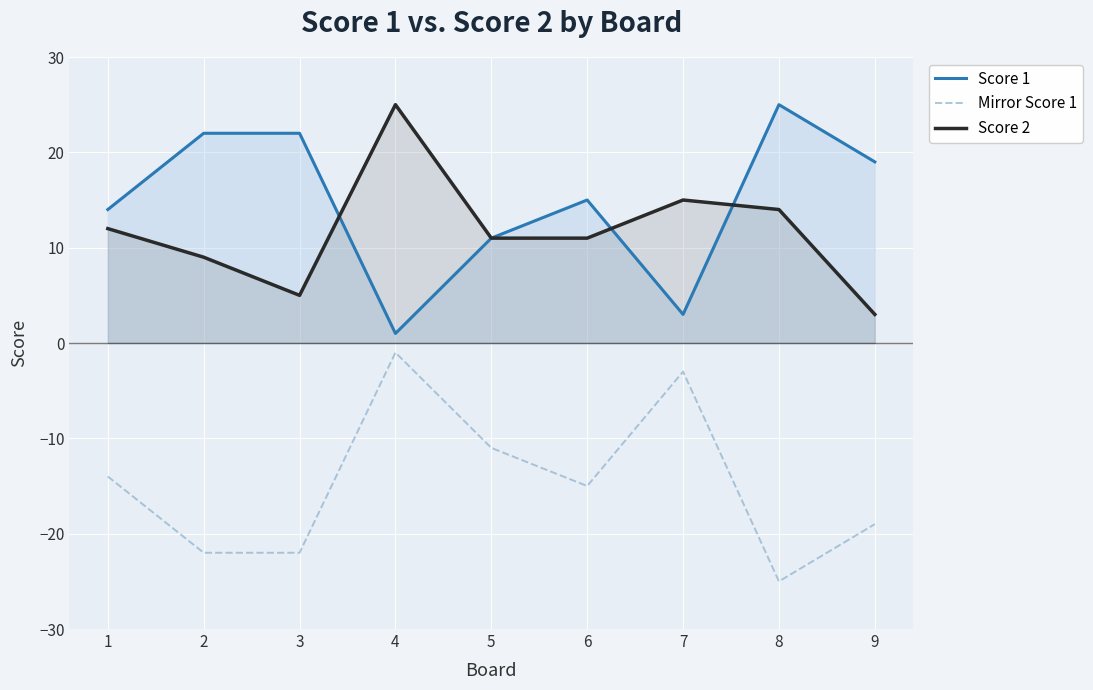

What value does the Mirror Score 1 series have at 8?

-25